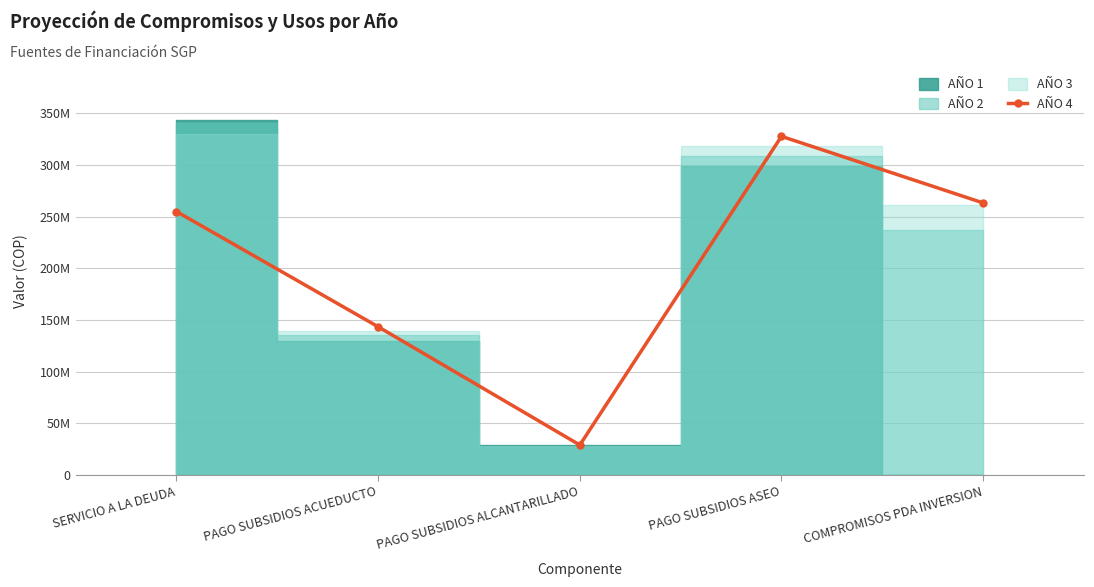

What is the difference between the values at SERVICIO A LA DEUDA and PAGO SUBSIDIOS ASEO?

72753189.0